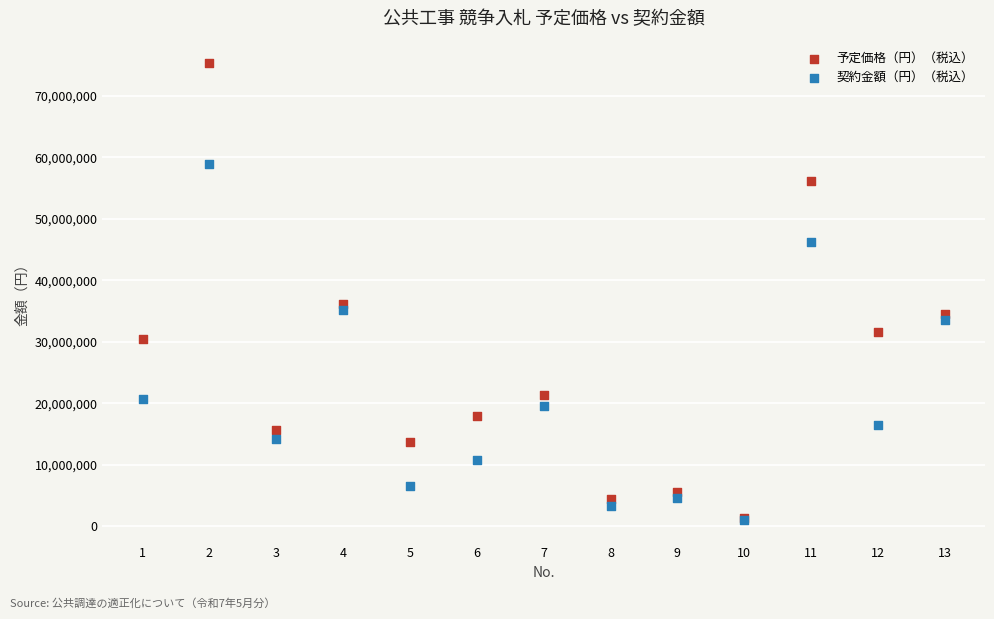

What are all the series names shown in the legend?

予定価格（円）（税込）, 契約金額（円）（税込）